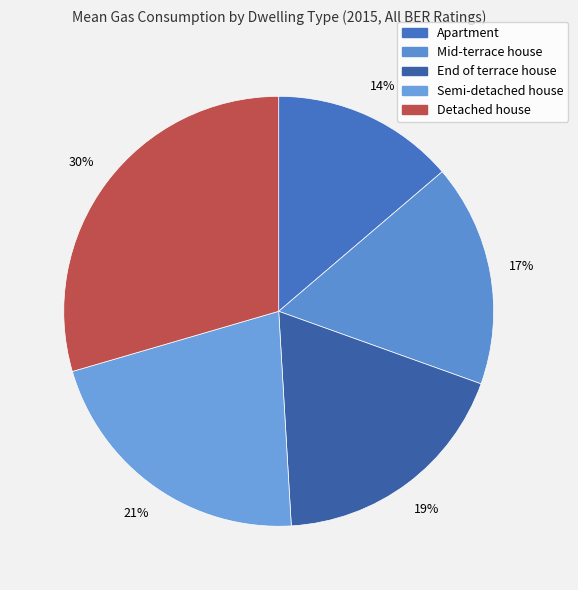

Does any single category account for the majority?

No